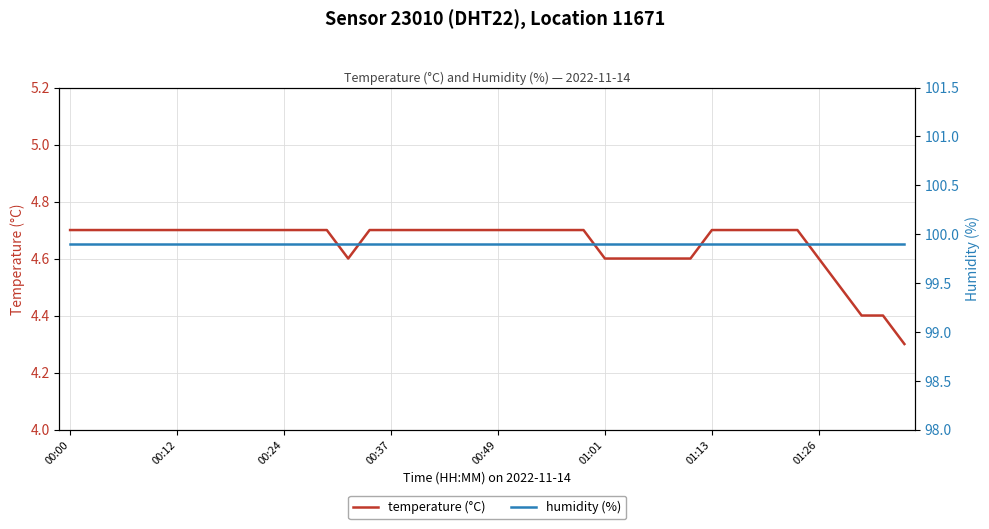

What are all the series names shown in the legend?

temperature (°C), humidity (%)